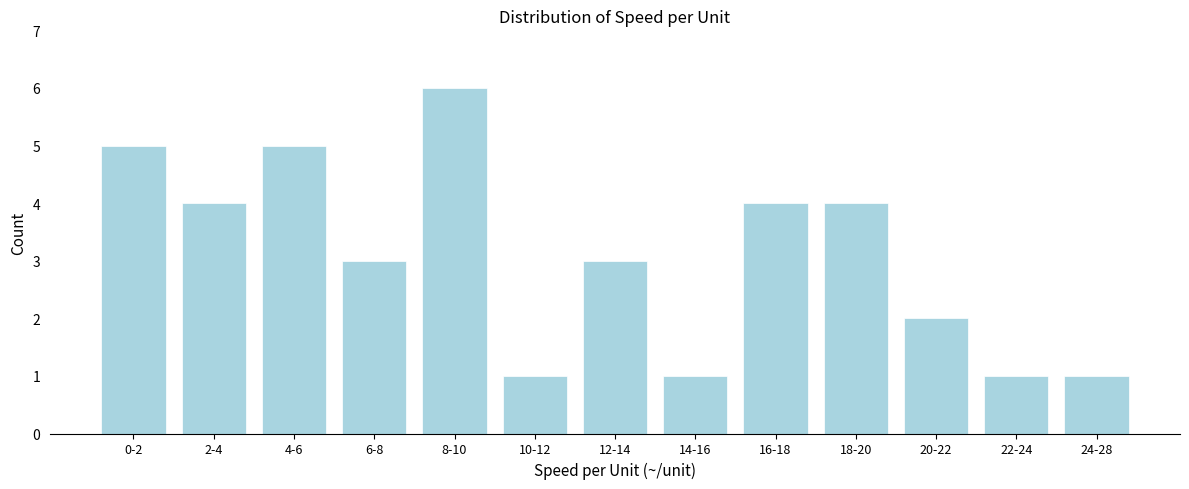

Reading right to left, transcribe all the data shown in this chart.

24-28=1	22-24=1	20-22=2	18-20=4	16-18=4	14-16=1	12-14=3	10-12=1	8-10=6	6-8=3	4-6=5	2-4=4	0-2=5